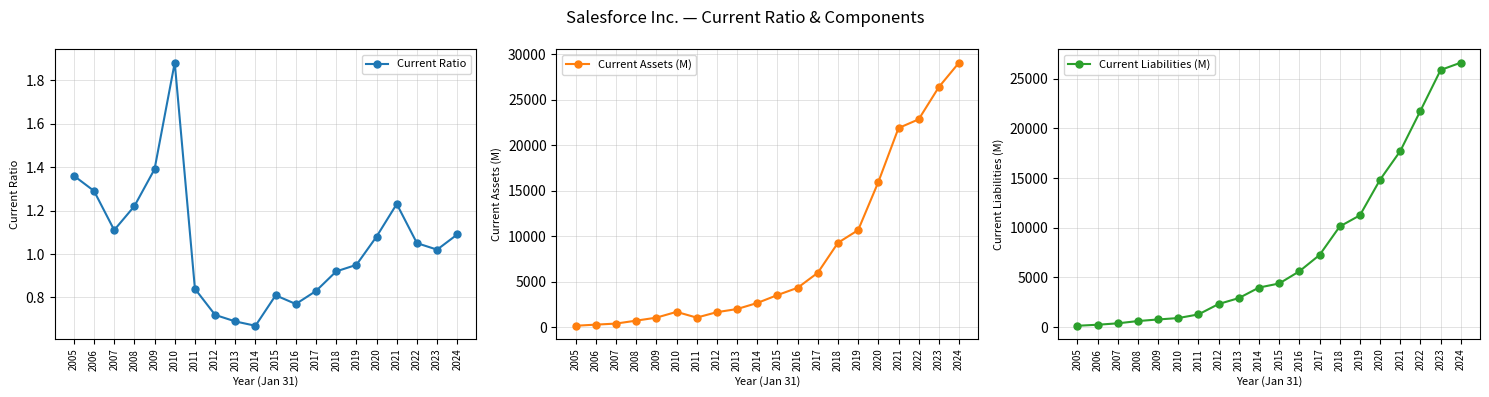

Reading left to right, list all the values displayed in this chart.

Current Ratio: 1.4	1.3	1.1	1.2	1.4	1.9	0.8	0.7	0.7	0.7	0.8	0.8	0.8	0.9	0.9	1.1	1.2	1.1	1.0	1.1
Current Assets (M): 179.0	303.0	419.0	741.0	1069.0	1706.0	1075.0	1672.0	2016.0	2680.0	3550.0	4347.0	5997.0	9290.0	10683.0	15963.0	21889.0	22850.0	26395.0	29074.0
Current Liabilities (M): 132.0	235.0	377.0	606.0	767.0	908.0	1276.0	2323.0	2918.0	3980.0	4390.0	5617.0	7258.0	10130.0	11255.0	14845.0	17728.0	21788.0	25891.0	26631.0